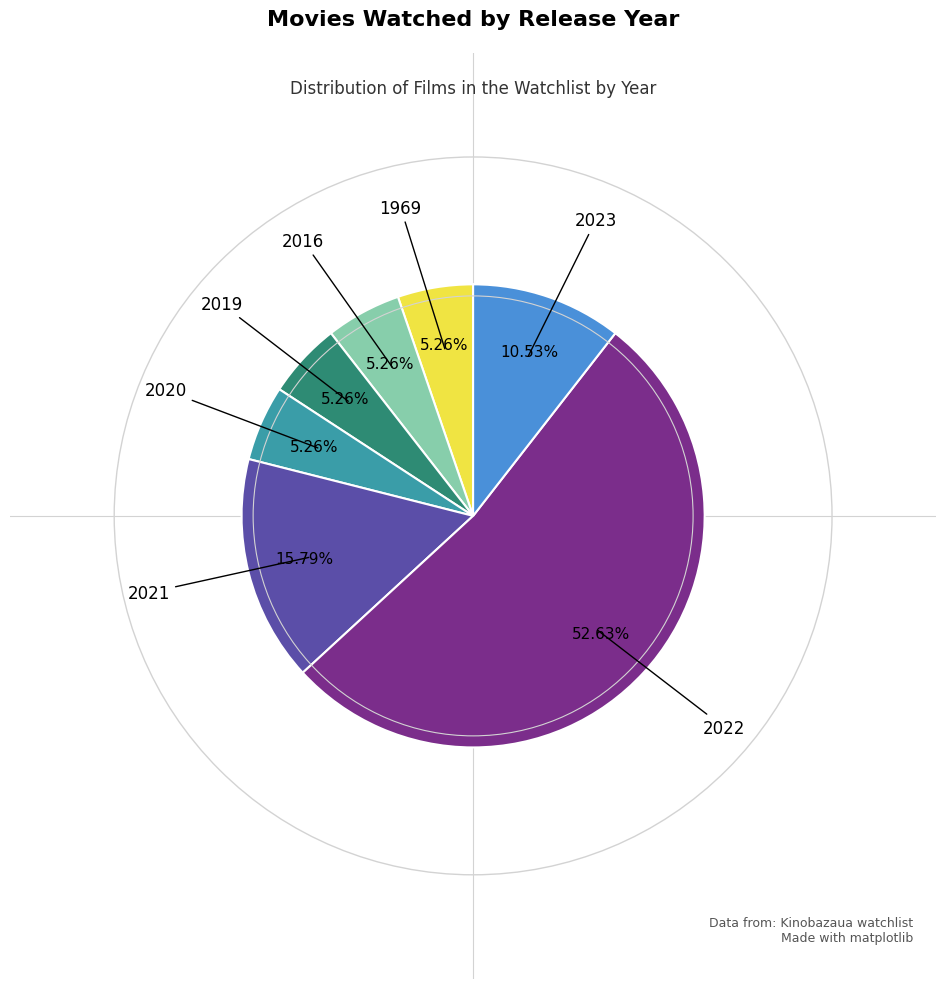

Combined, do 2016 and 2020 account for over 50%?

No